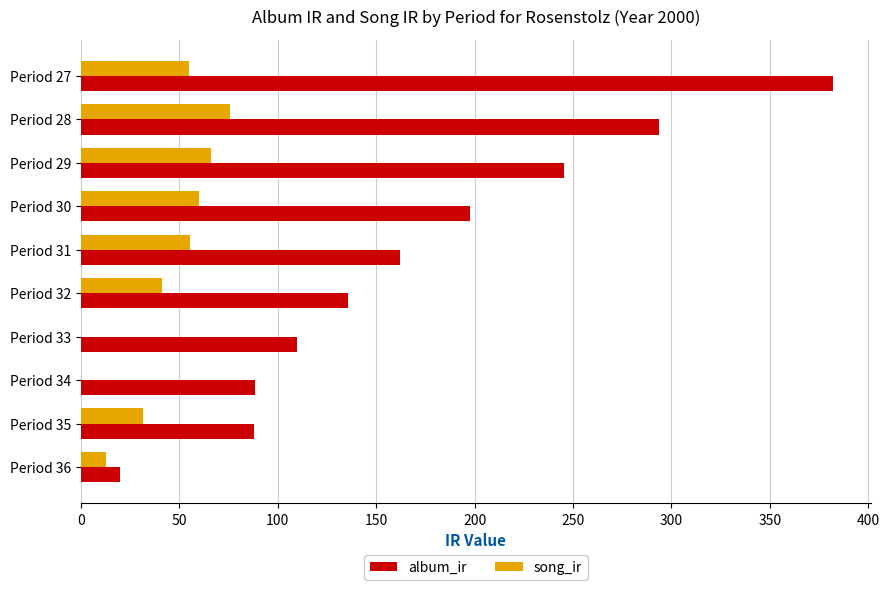

Which category has the highest value in the song_ir series?

Period 28